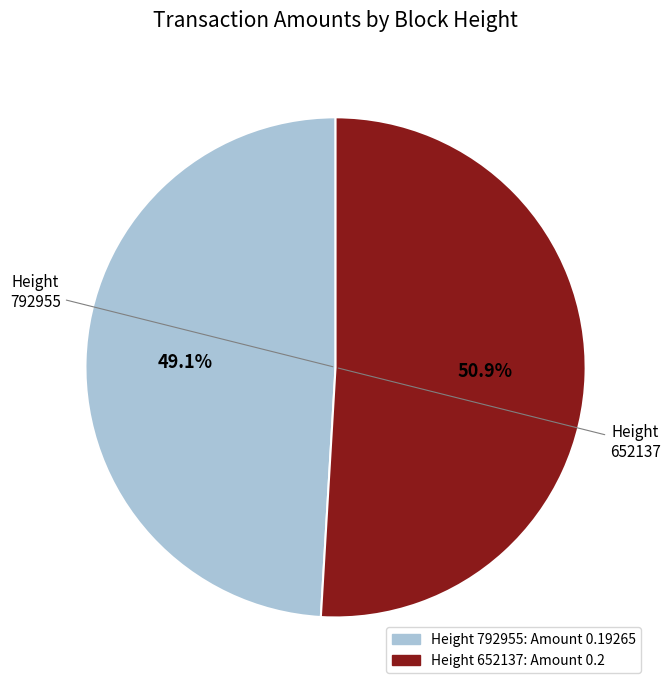

Is there a majority slice in this chart?

Yes